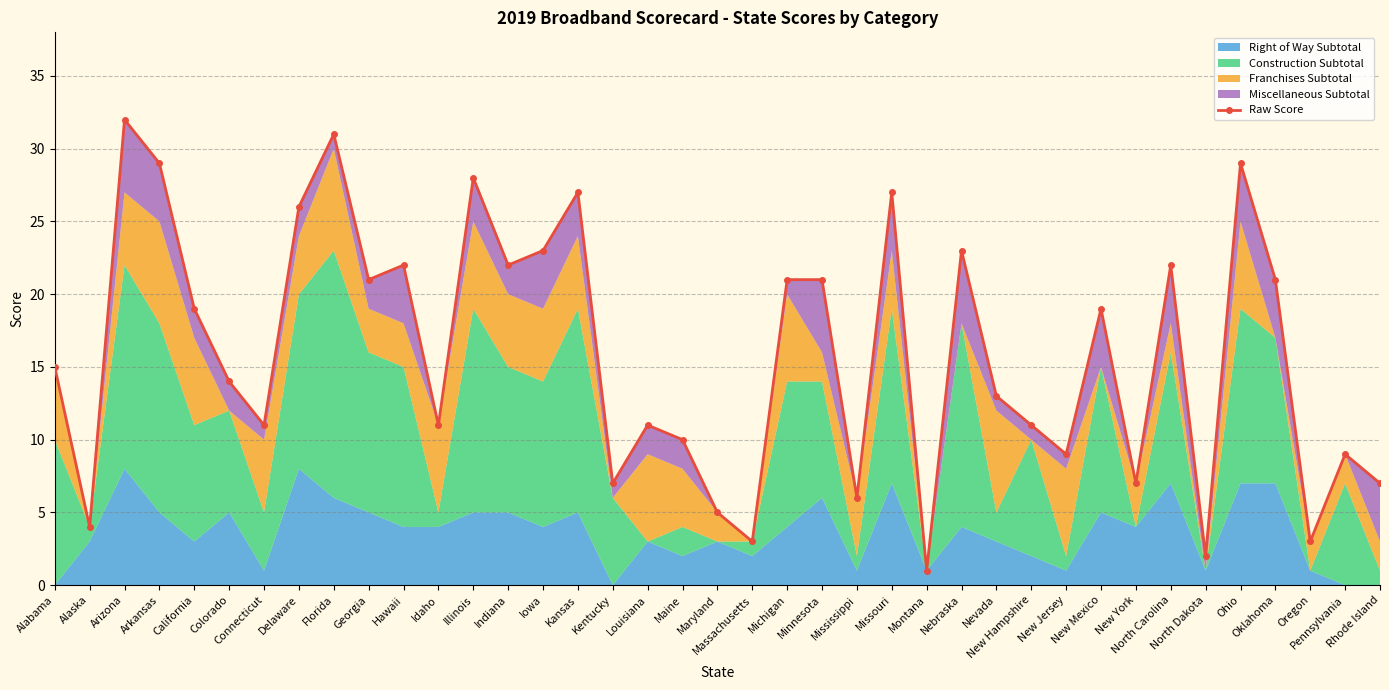

Between New Hampshire and Missouri, which is larger?

Missouri